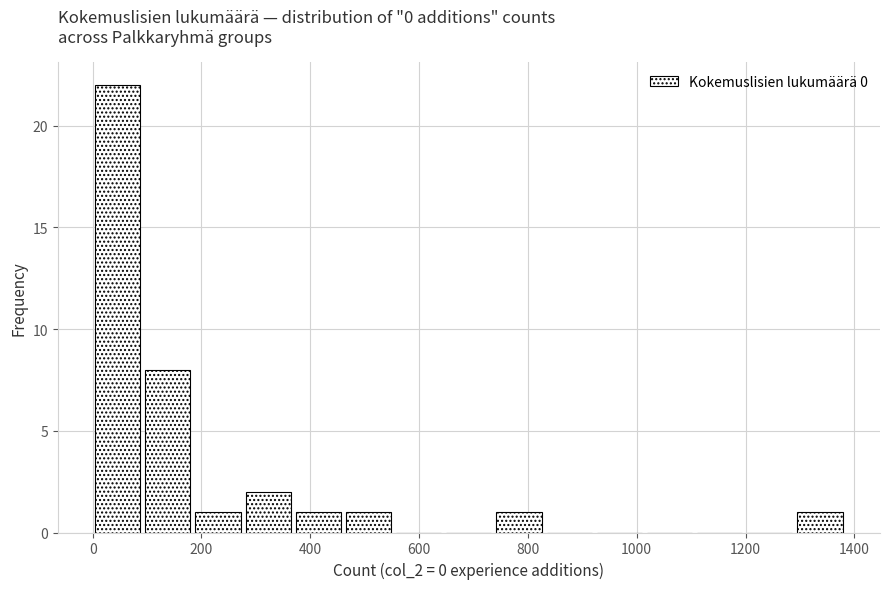

Reading left to right, list every bar in this chart as the range it spans on the x-axis followed by its height. Neither the bar edges nor the heights are printed on the chart, so give them approximately, as read against the axes.

0 to 100: 22
100 to 180: 8
180 to 280: 1
280 to 360: 2
360 to 460: 1
460 to 560: 1
560 to 640: 0
640 to 740: 0
740 to 820: 1
820 to 920: 0
920 to 1020: 0
1020 to 1100: 0
1100 to 1200: 0
1200 to 1300: 0
1300 to 1380: 1